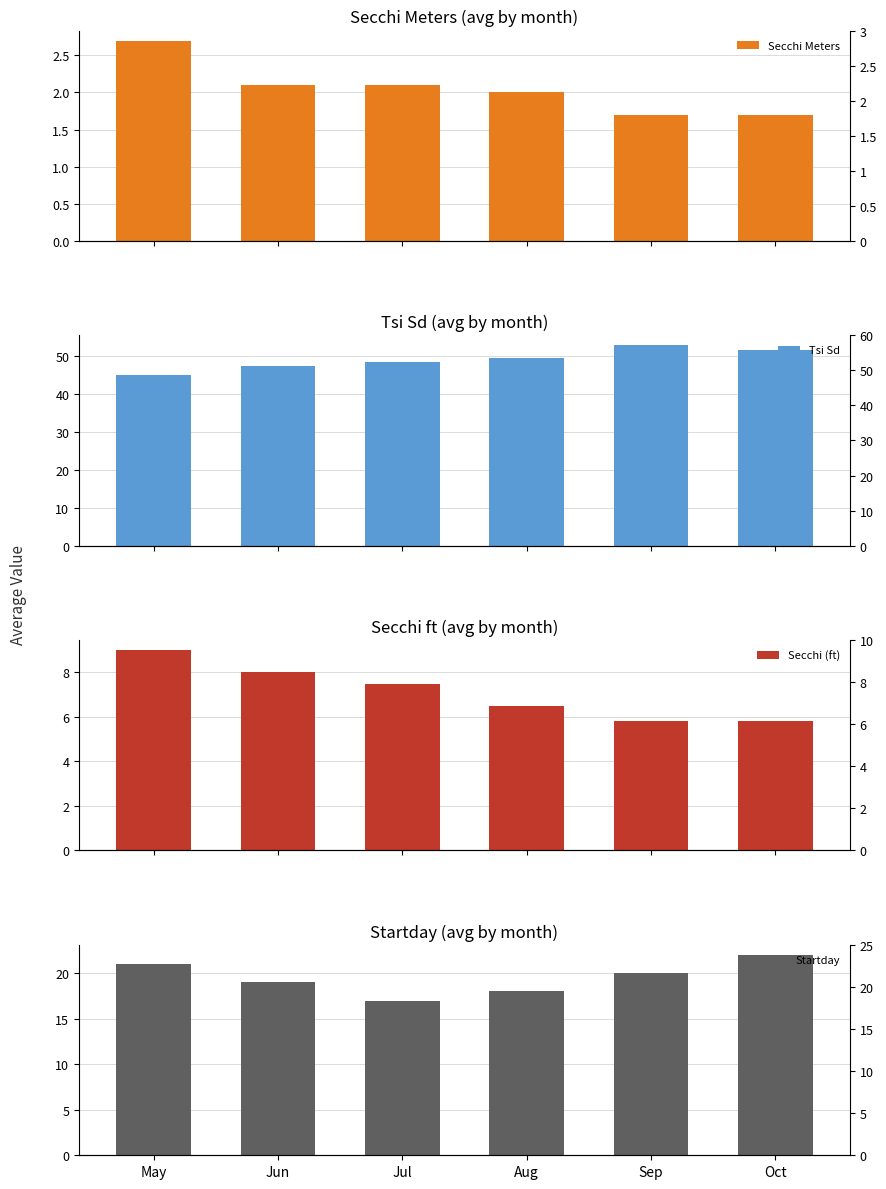

Are the bars grouped side by side (vs. stacked)?

Yes